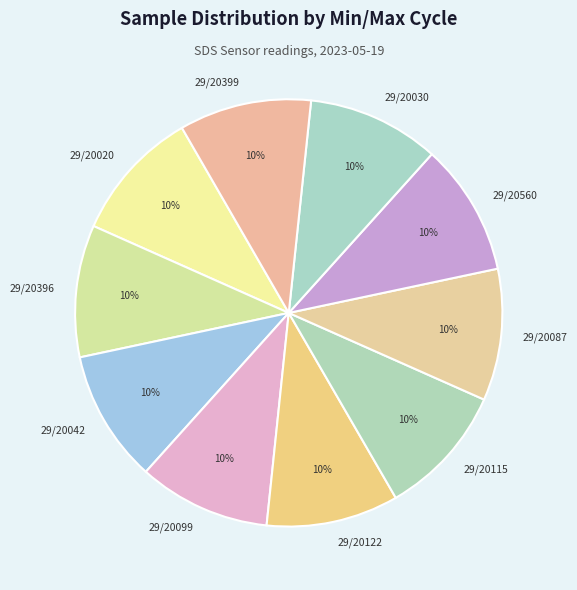

How many slices are in this pie chart?

10